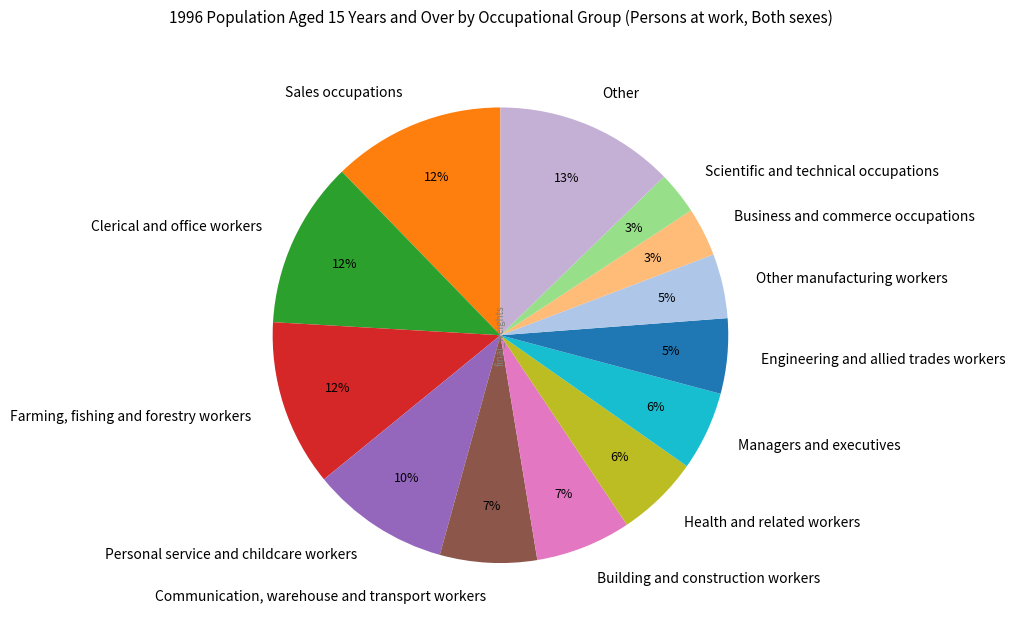

Between Farming, fishing and forestry workers and Building and construction workers, which is larger?

Farming, fishing and forestry workers